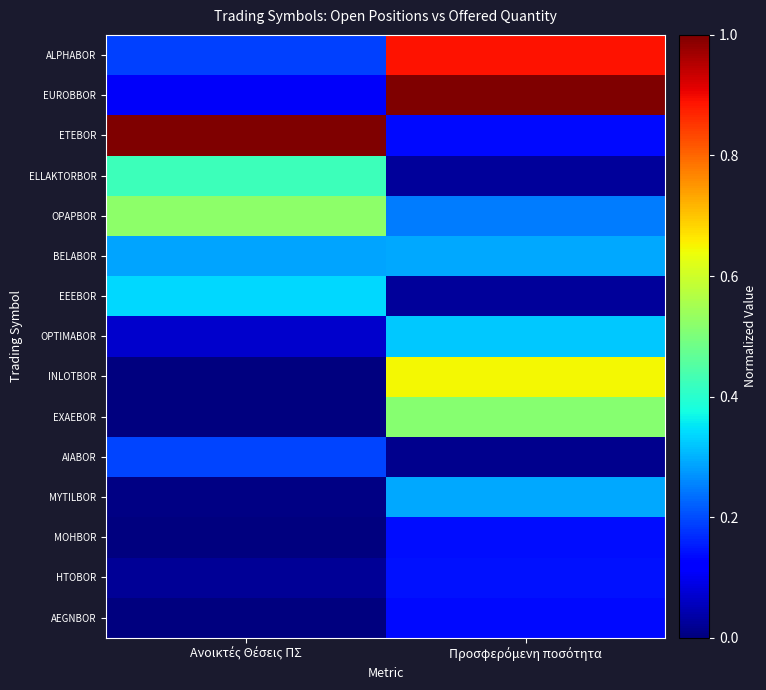

Reading left to right, what are all the values shown in this chart?

ALPHABOR: Ανοικτές Θέσεις ΠΣ=0.2	Προσφερόμενη ποσότητα=0.9
EUROBBOR: Ανοικτές Θέσεις ΠΣ=0.1	Προσφερόμενη ποσότητα=1.0
ETEBOR: Ανοικτές Θέσεις ΠΣ=1.0	Προσφερόμενη ποσότητα=0.1
ELLAKTORBOR: Ανοικτές Θέσεις ΠΣ=0.4	Προσφερόμενη ποσότητα=0.0
OPAPBOR: Ανοικτές Θέσεις ΠΣ=0.5	Προσφερόμενη ποσότητα=0.2
BELABOR: Ανοικτές Θέσεις ΠΣ=0.3	Προσφερόμενη ποσότητα=0.3
EEEBOR: Ανοικτές Θέσεις ΠΣ=0.3	Προσφερόμενη ποσότητα=0.0
OPTIMABOR: Ανοικτές Θέσεις ΠΣ=0.1	Προσφερόμενη ποσότητα=0.3
INLOTBOR: Ανοικτές Θέσεις ΠΣ=0.0	Προσφερόμενη ποσότητα=0.6
EXAEBOR: Ανοικτές Θέσεις ΠΣ=0.0	Προσφερόμενη ποσότητα=0.5
AIABOR: Ανοικτές Θέσεις ΠΣ=0.2	Προσφερόμενη ποσότητα=0.0
MYTILBOR: Ανοικτές Θέσεις ΠΣ=0.0	Προσφερόμενη ποσότητα=0.3
MOHBOR: Ανοικτές Θέσεις ΠΣ=0.0	Προσφερόμενη ποσότητα=0.1
HTOBOR: Ανοικτές Θέσεις ΠΣ=0.0	Προσφερόμενη ποσότητα=0.1
AEGNBOR: Ανοικτές Θέσεις ΠΣ=0.0	Προσφερόμενη ποσότητα=0.1